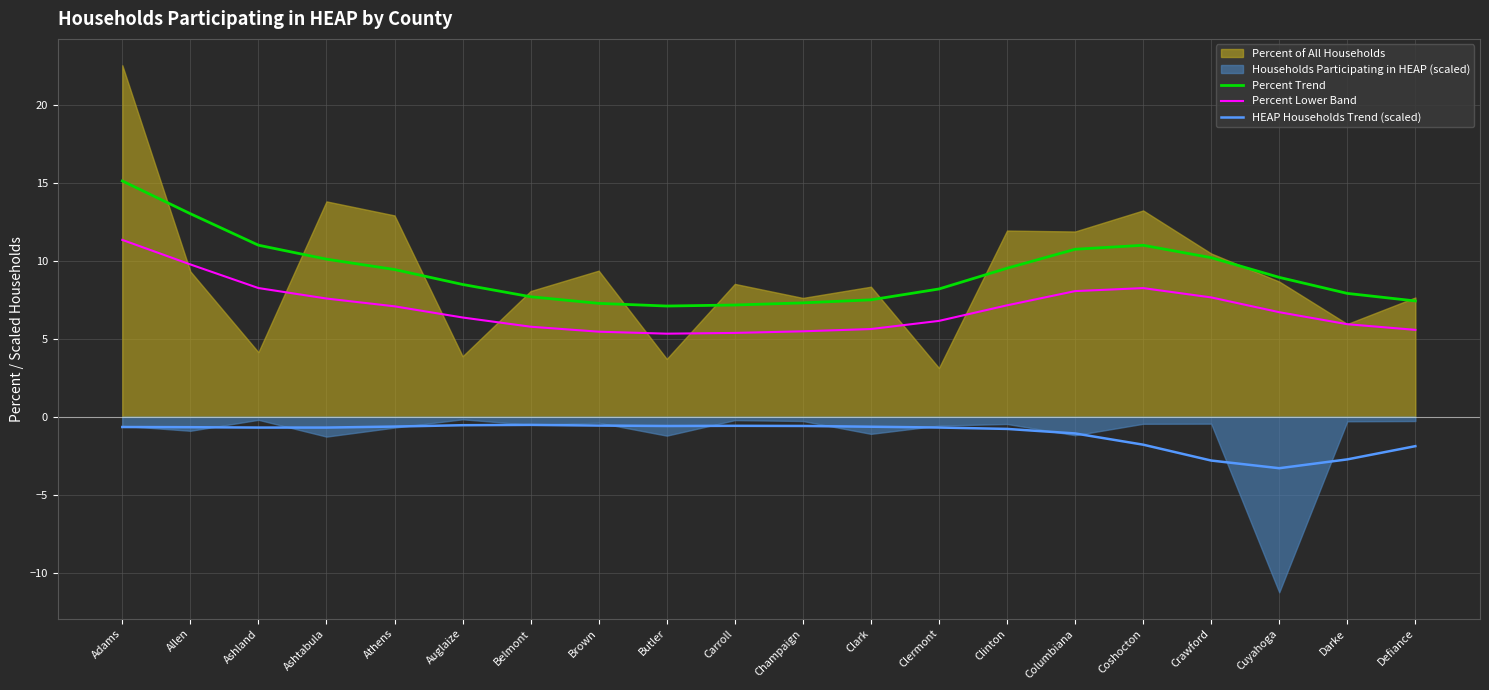

True or false: Percent Lower Band and HEAP Households Trend (scaled) cross at least once.

False